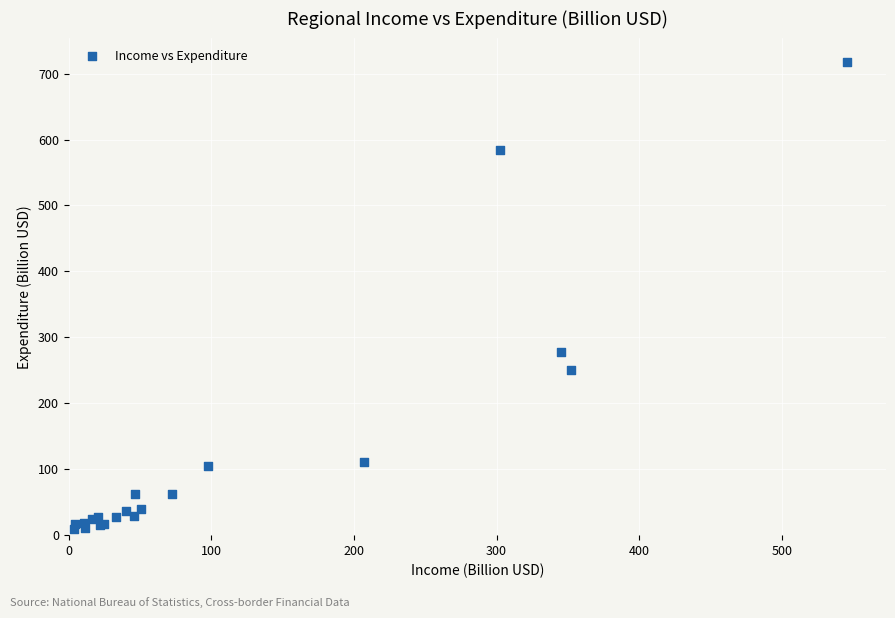

What Y value in the scatter plot is closest to 363?

277.1